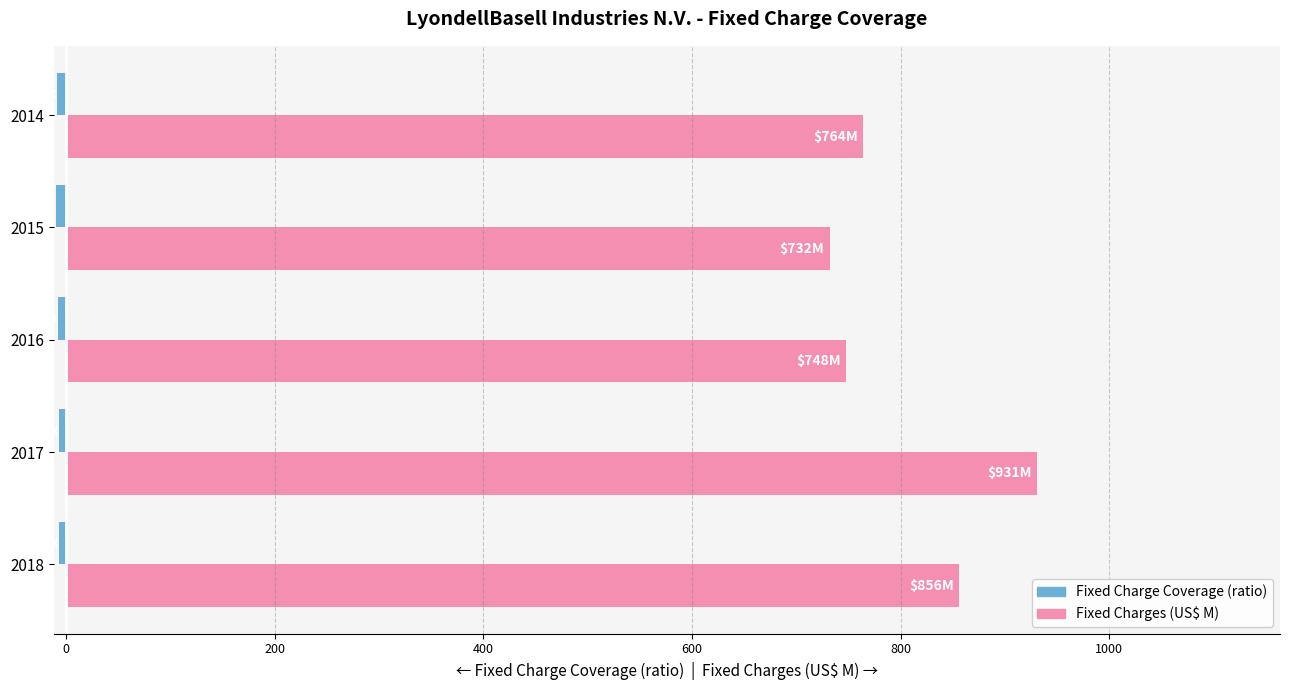

At which category is the sum across all series the highest?

2017